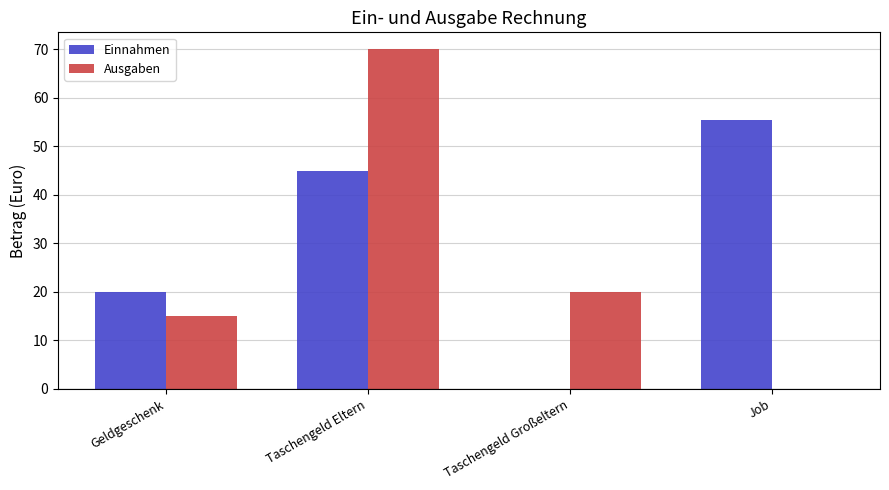

Reading right to left, what are all the values shown in this chart?

Einnahmen: 55.5	0.0	45.0	20.0
Ausgaben: 0.0	20.0	70.0	15.0